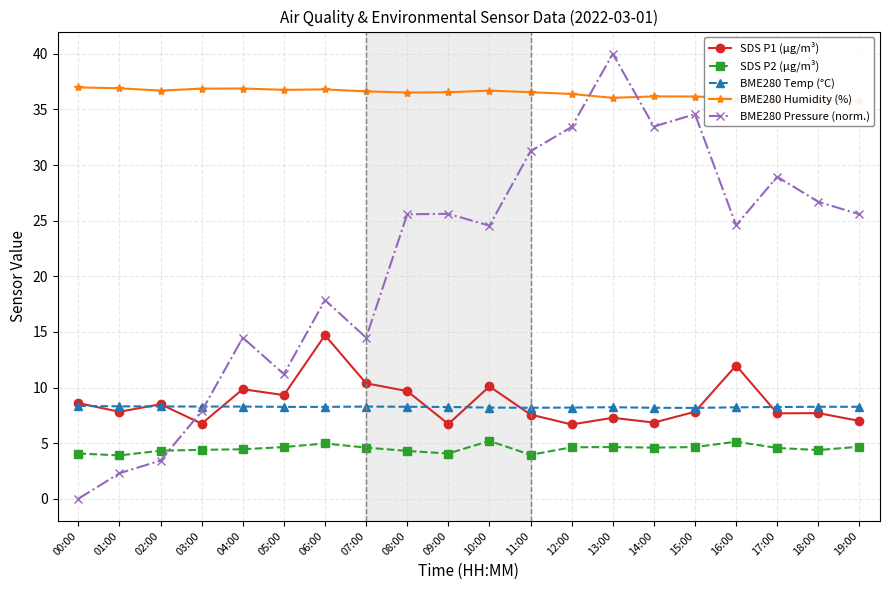

At how many categories does at least one series exceed 24?

20